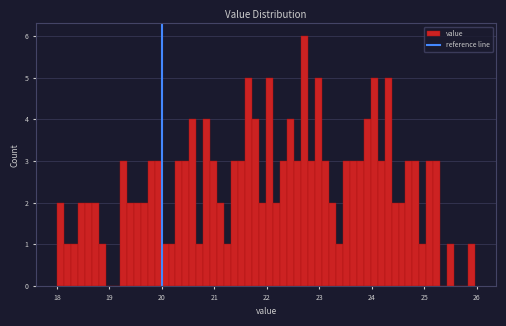

Around what value on the x-axis is the tallest bar? Give the approximate position of its centre, as read against the axis.

22.7